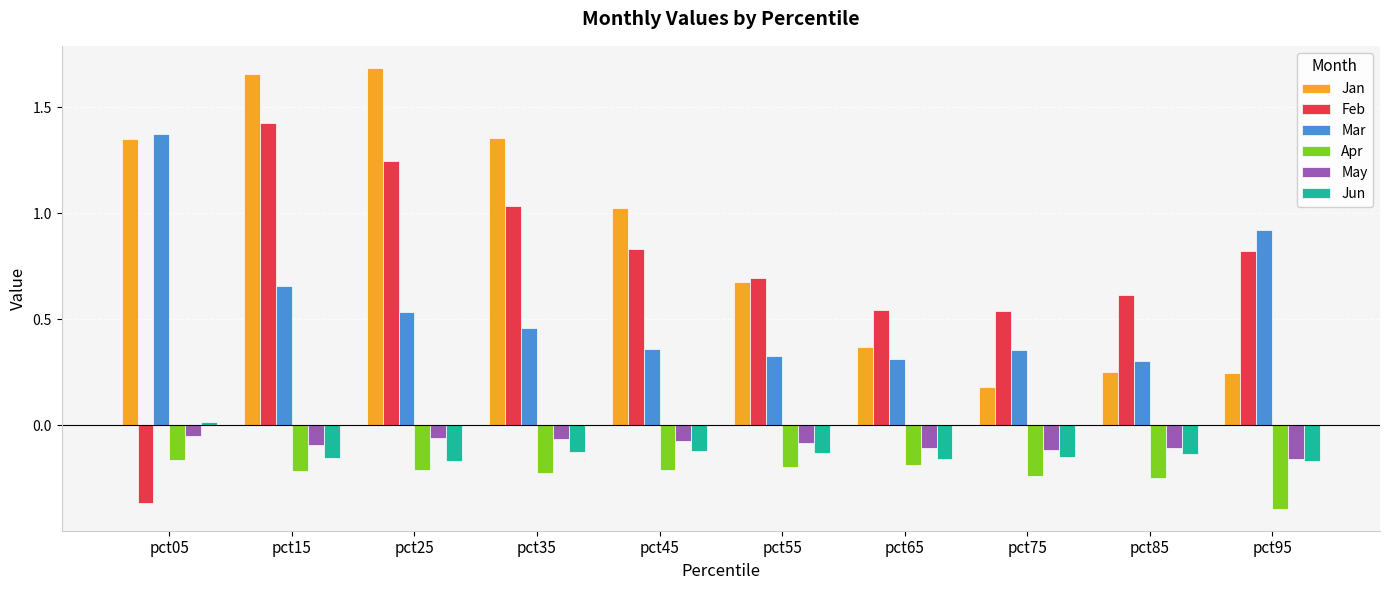

What is the spread (max minus min) of values at pct15?

1.9